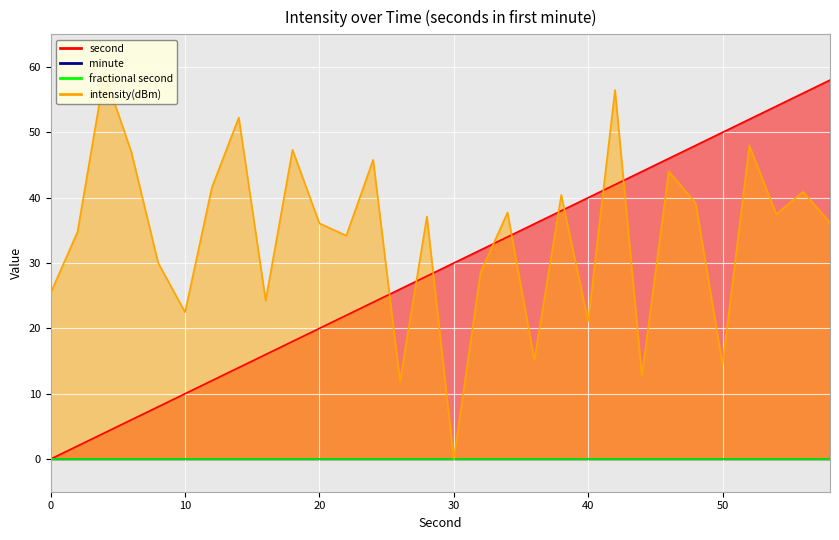

What is the maximum value shown in the chart?

59.0